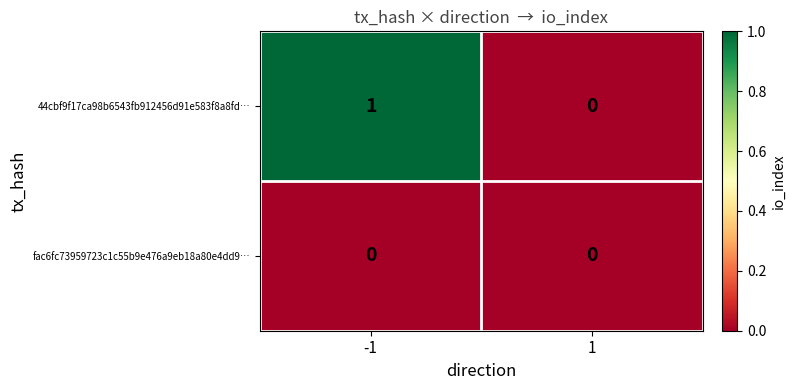

Is the value of fac6fc73959723c1c55b9e476a9eb18a80e4dd9… at -1 greater than the value of 44cbf9f17ca98b6543fb912456d91e583f8a8fd… at -1?

No